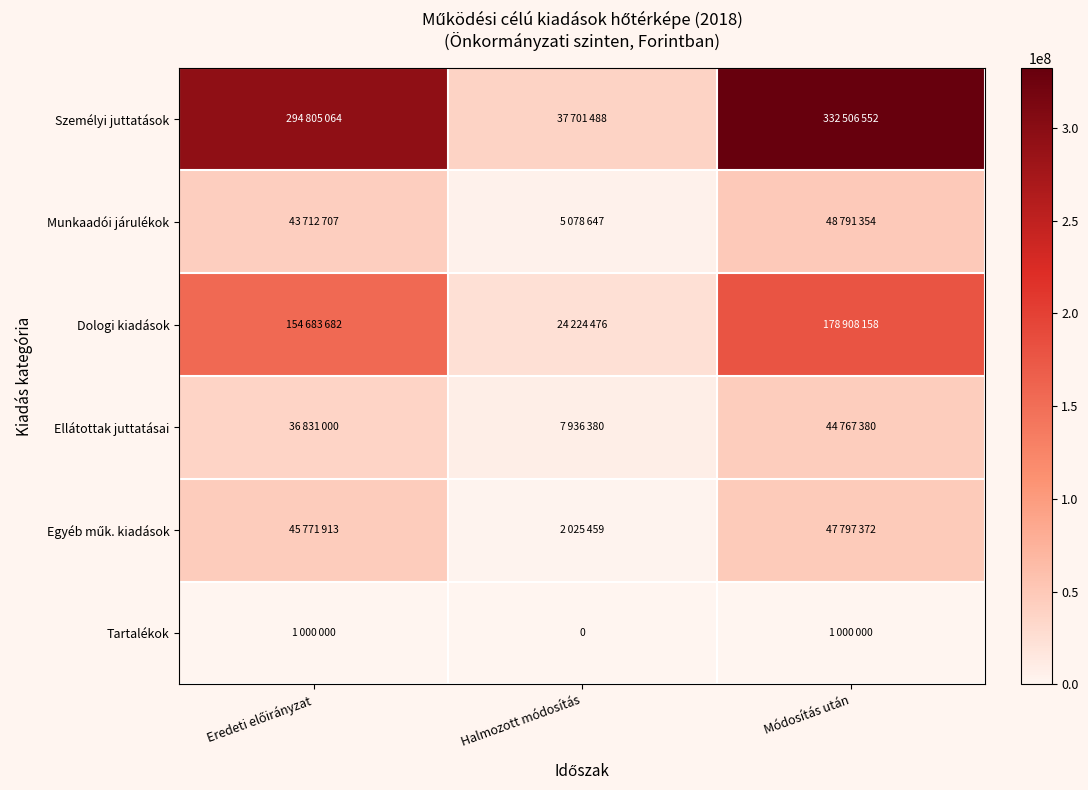

True or false: Dologi kiadások has a value of 154683682 at Eredeti előirányzat.

True